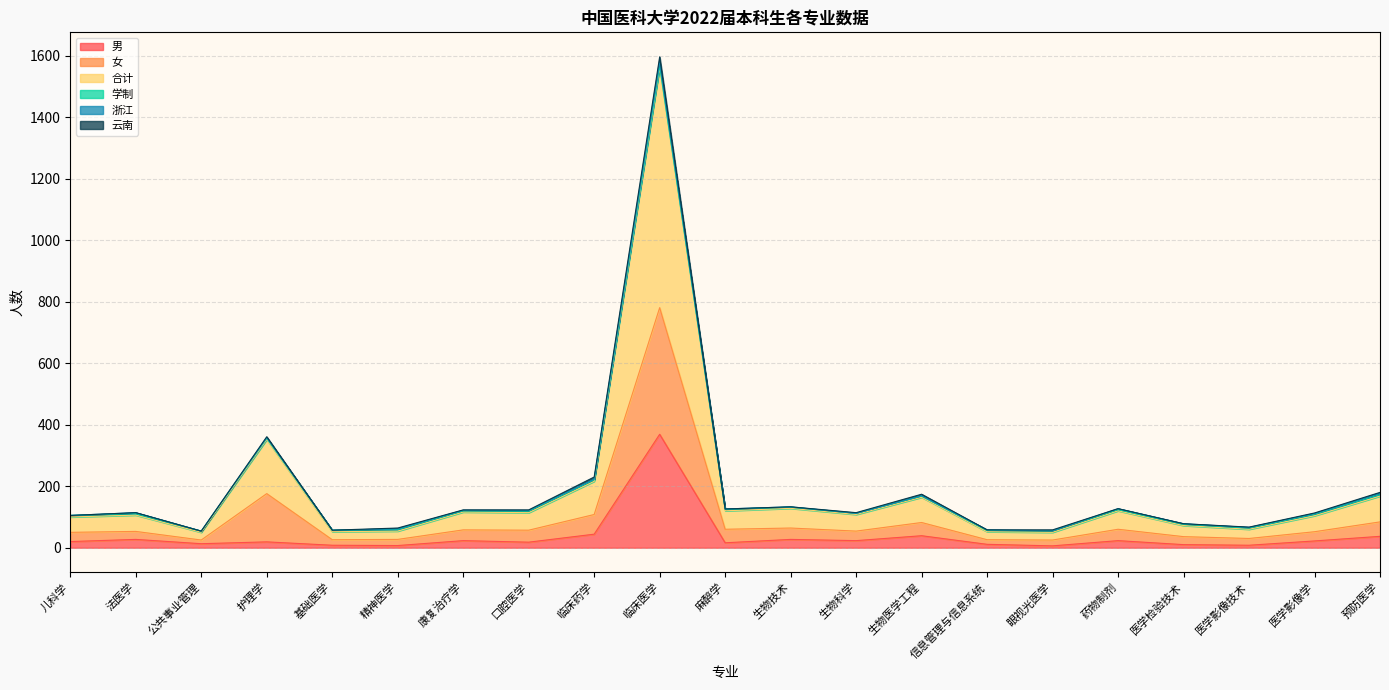

True or false: 女 and 男 intersect in this chart.

False